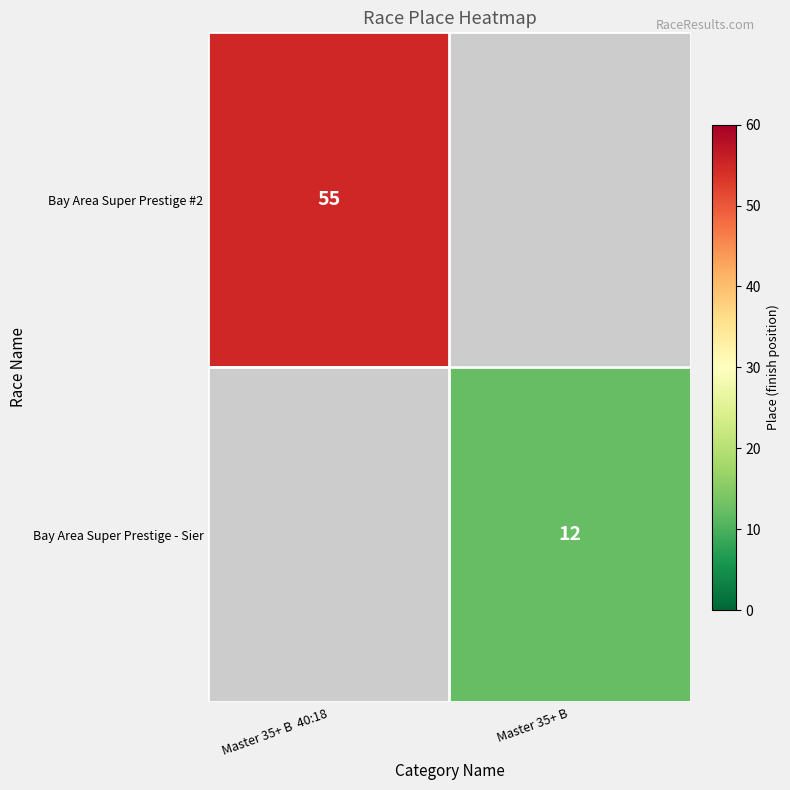

True or false: Bay Area Super Prestige #2 has a value of 55 at Master 35+ B  40:18.

True